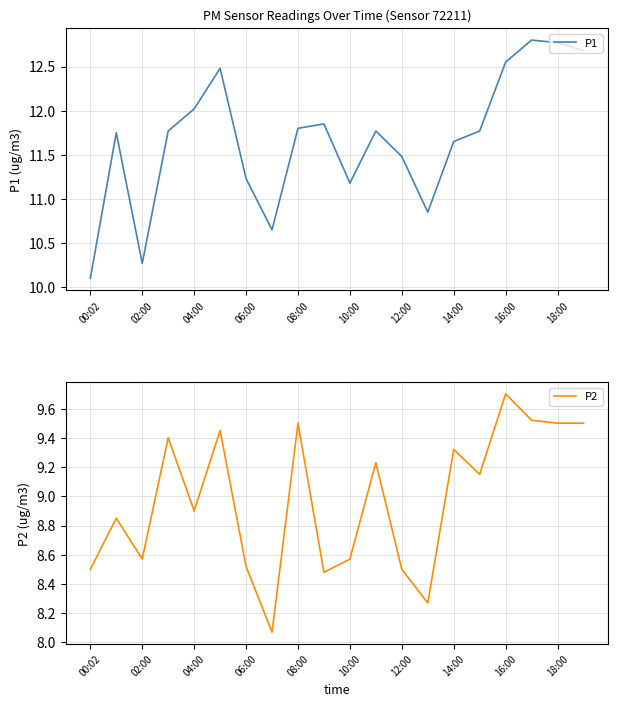

Is it true that P1 equals 4.7 at 10:00?

False